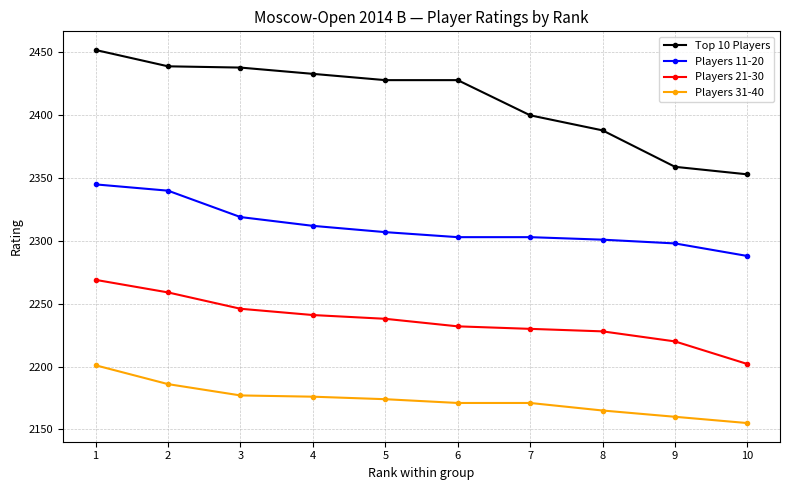

At how many categories does at least one series exceed 2218?

10